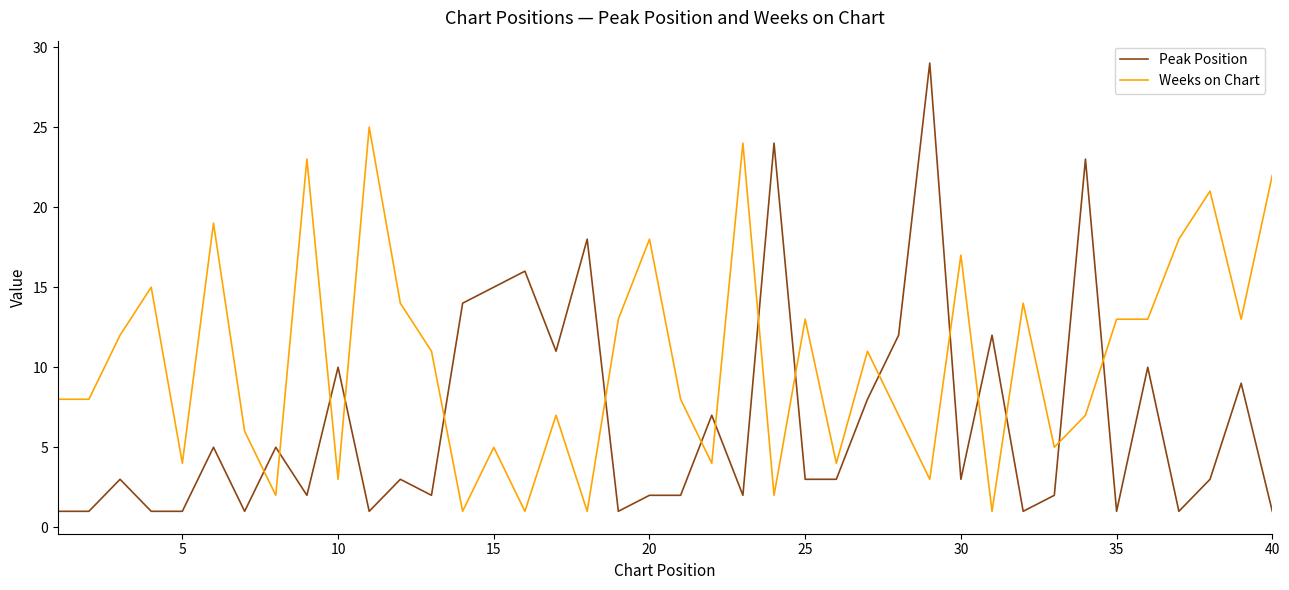

Which series has the largest total across all categories?

Weeks on Chart